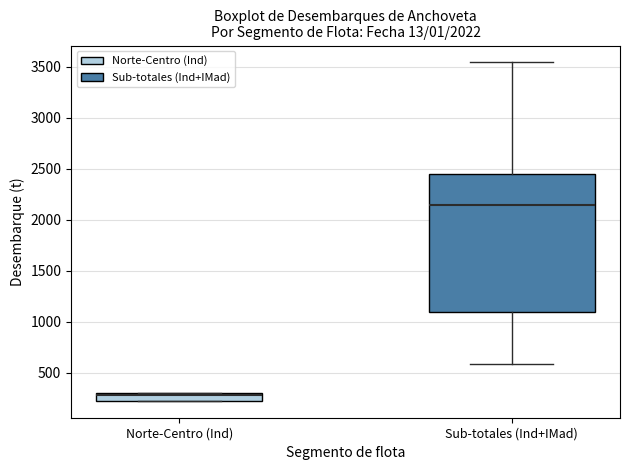

Which box is the tallest, from its lower edge to its upper edge?

Sub-totales (Ind+IMad)